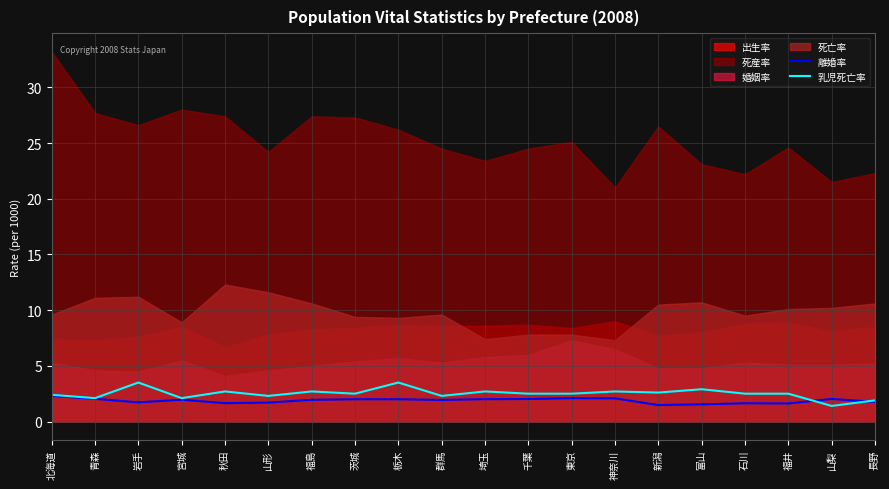

Which has a higher value, 青森 or 群馬?

青森